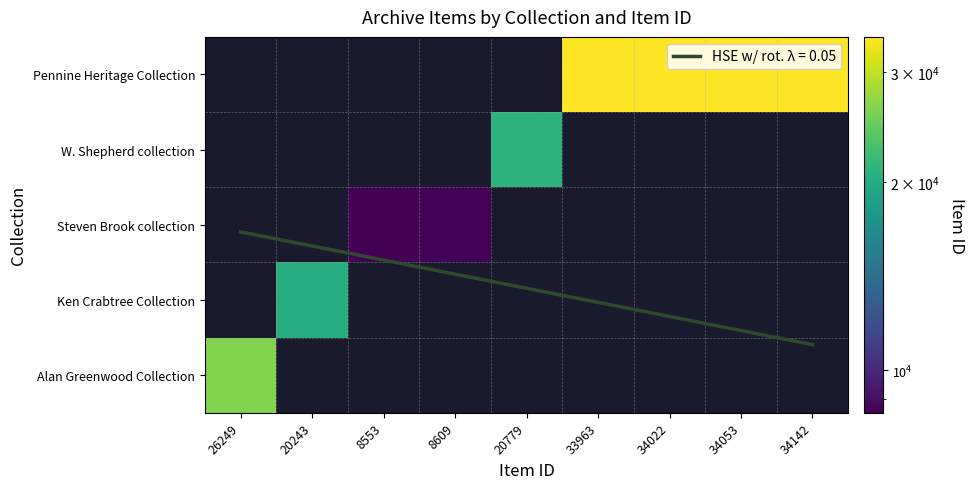

Between 20779 and 33963, which is larger?

33963